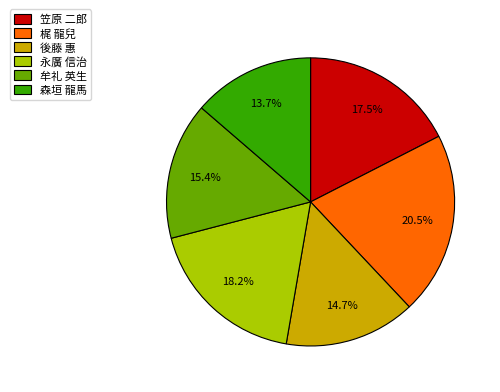

How much of the chart is everything except 永廣 信治?

81.8%